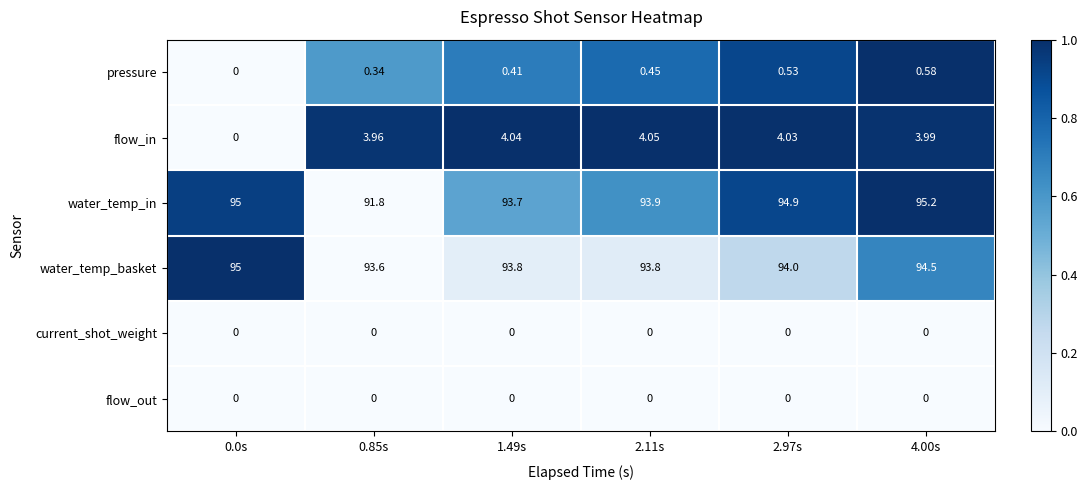

Which series has the widest spread of values?

flow_in